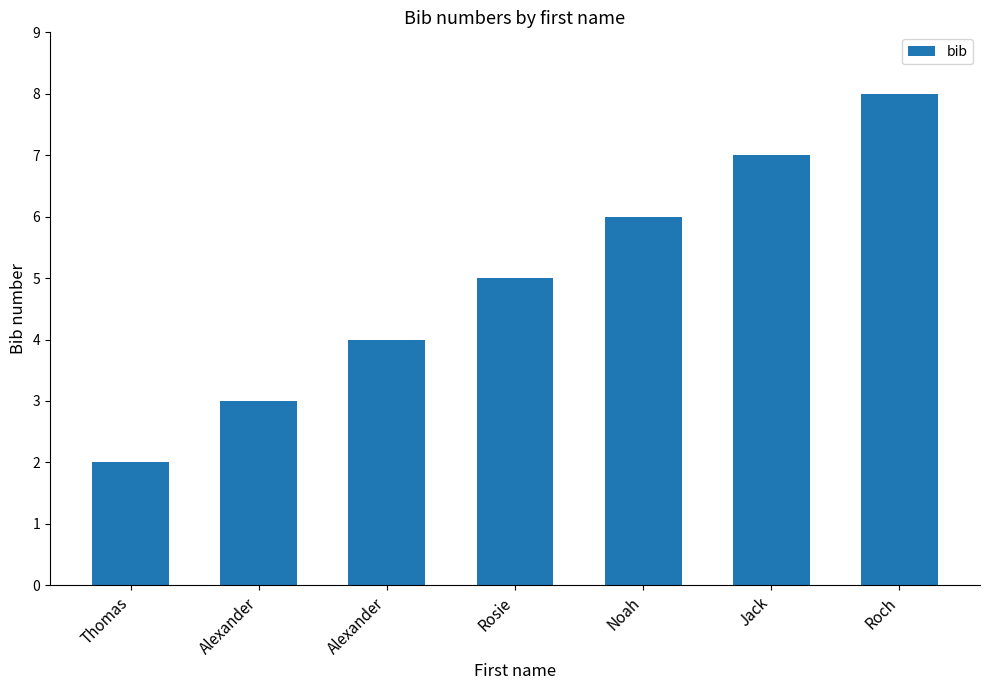

Are the bars horizontal?

No